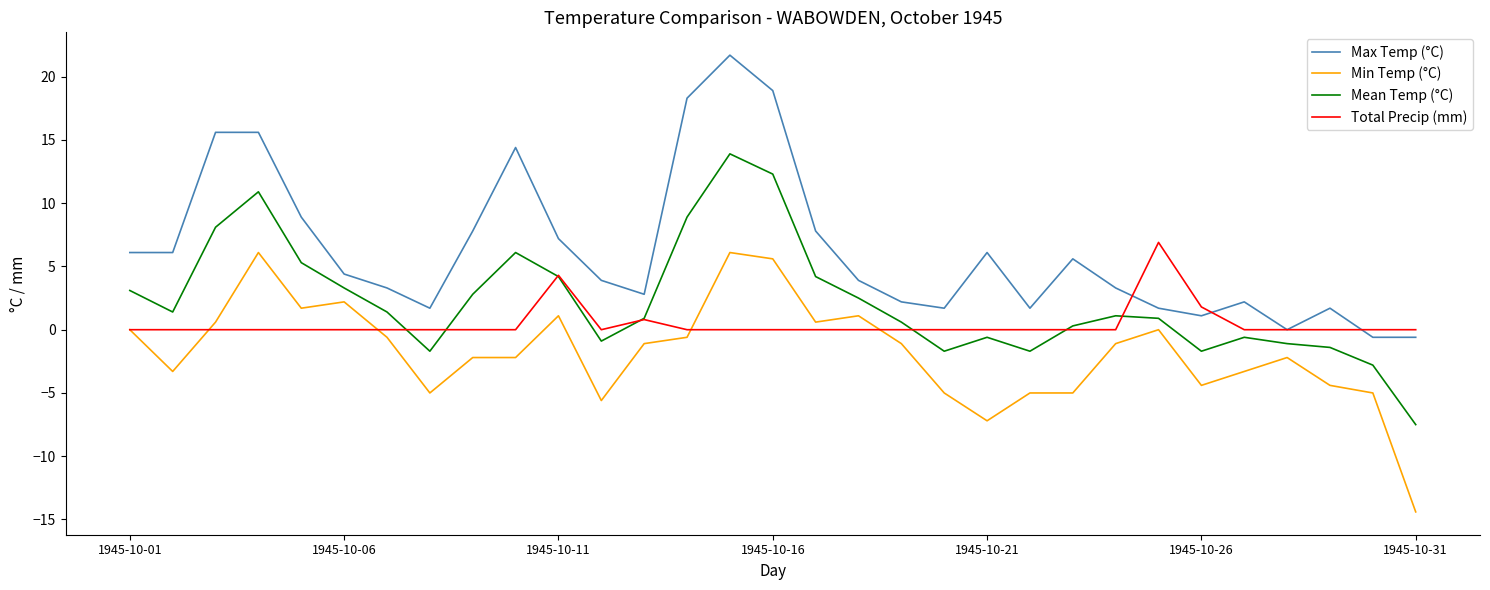

True or false: Min Temp (°C) and Mean Temp (°C) cross at least once.

False